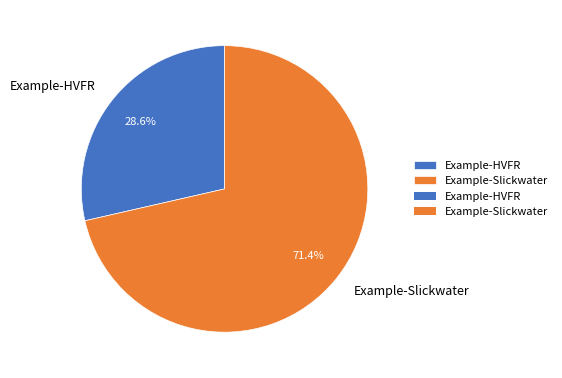

Rank the categories by value from lowest to highest.

Example-HVFR, Example-Slickwater